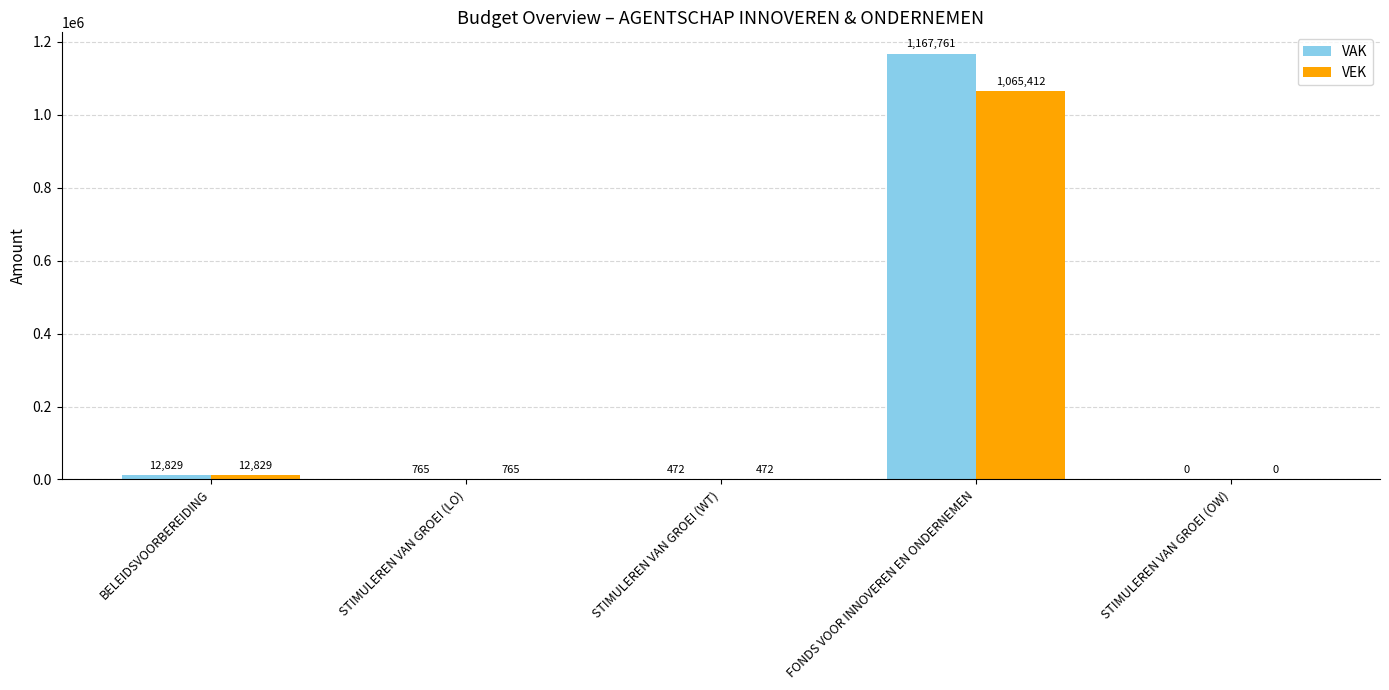

True or false: VAK has a value of 472 at STIMULEREN VAN GROEI (WT).

True